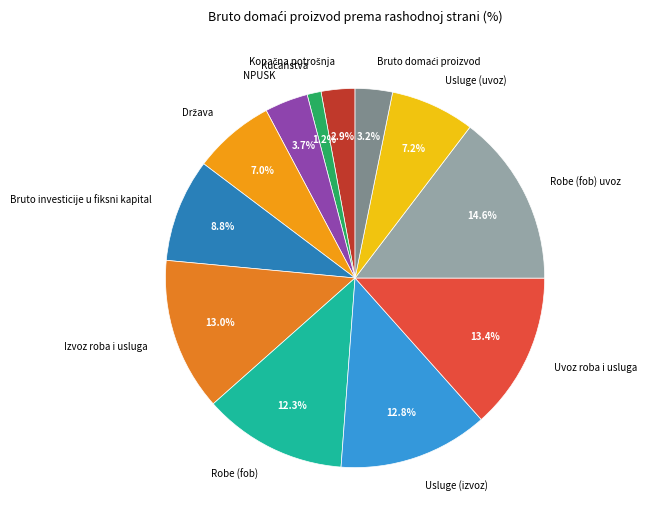

What is the ratio of the value at Uvoz roba i usluga to the value at Robe (fob)?

1.1